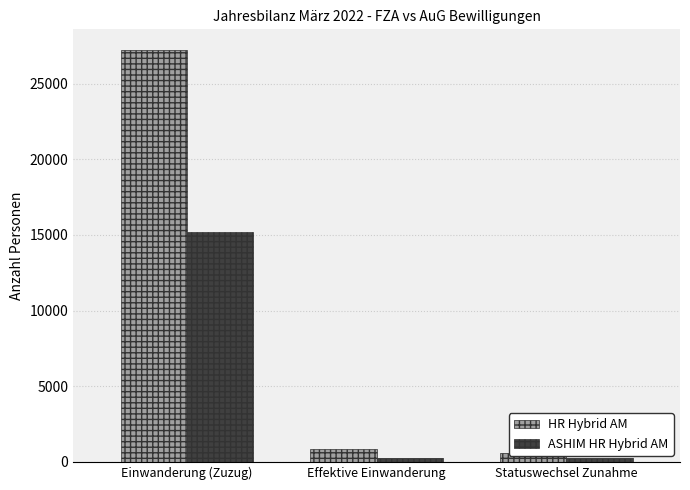

Which has a higher value, Effektive Einwanderung or Einwanderung (Zuzug)?

Einwanderung (Zuzug)